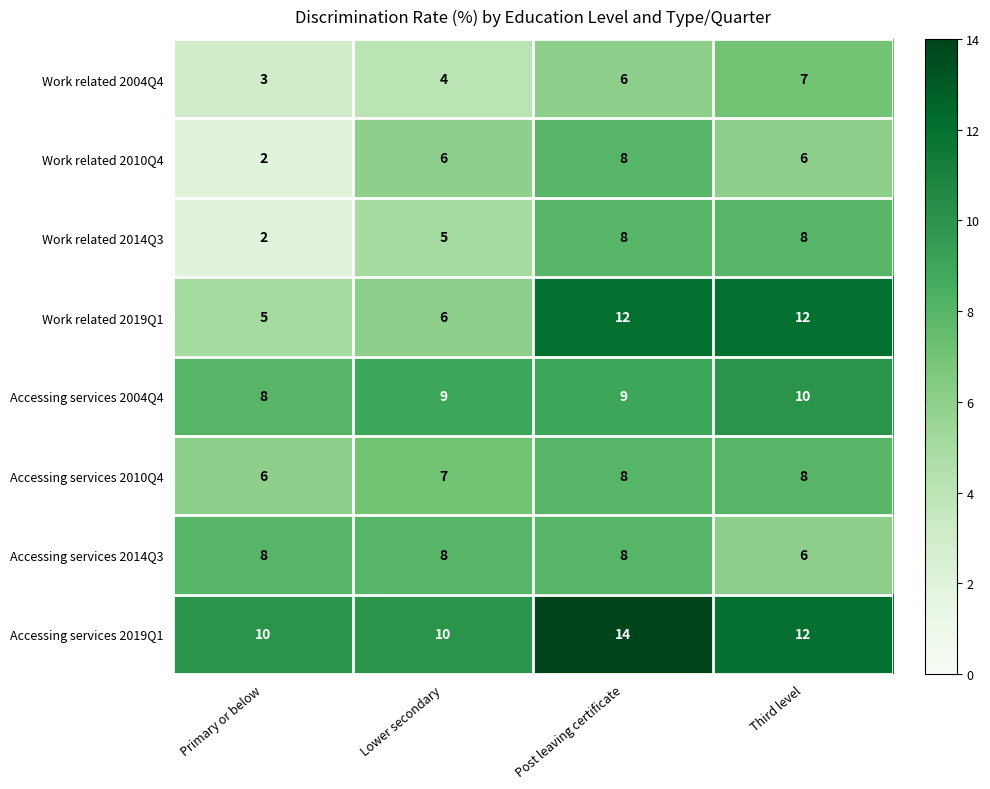

What is the difference between the highest and lowest values at Post leaving certificate?

8